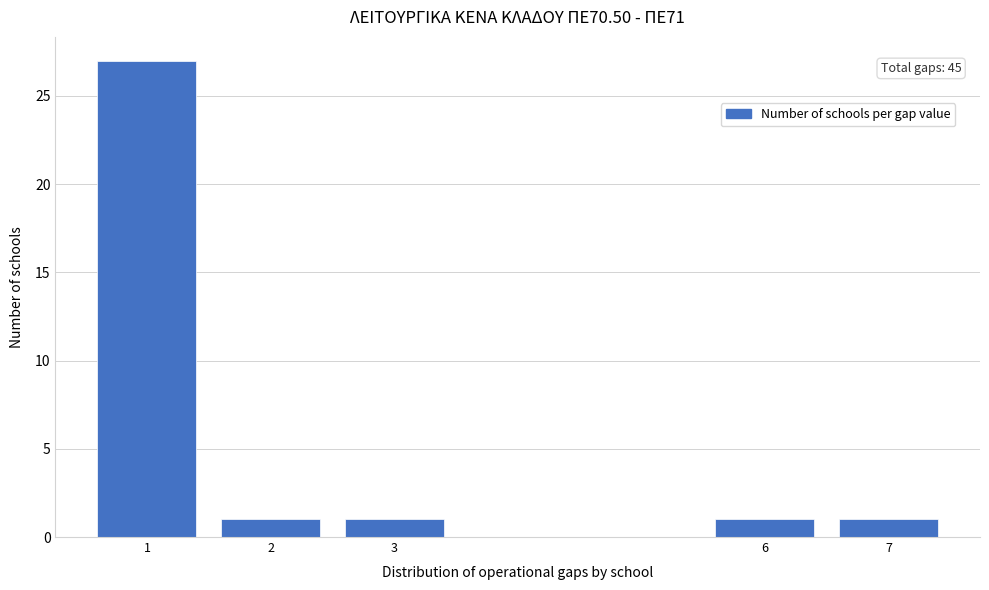

Reading left to right, list all the values displayed in this chart.

27	1	1	1	1